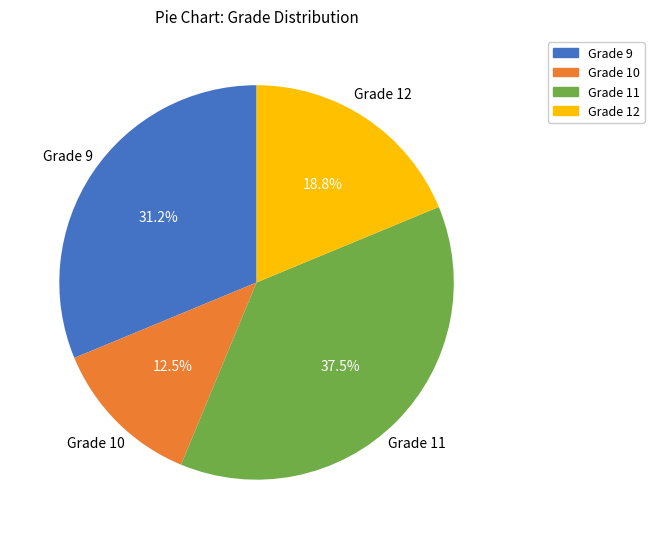

Does Grade 10 represent more than half of the total?

No